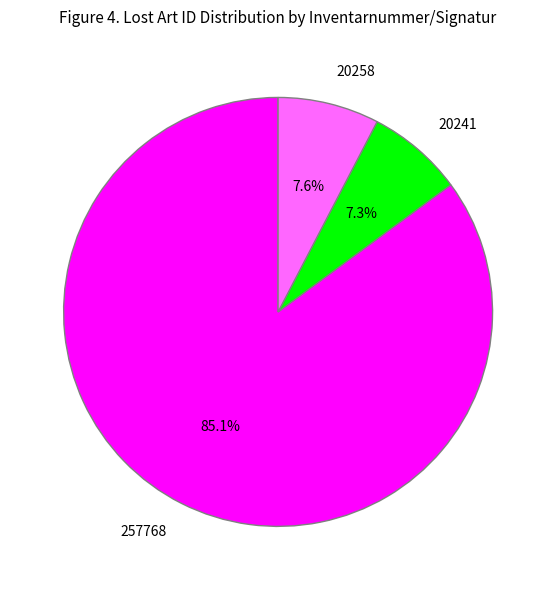

What percentage is the 20241 slice, to the nearest percent?

7%